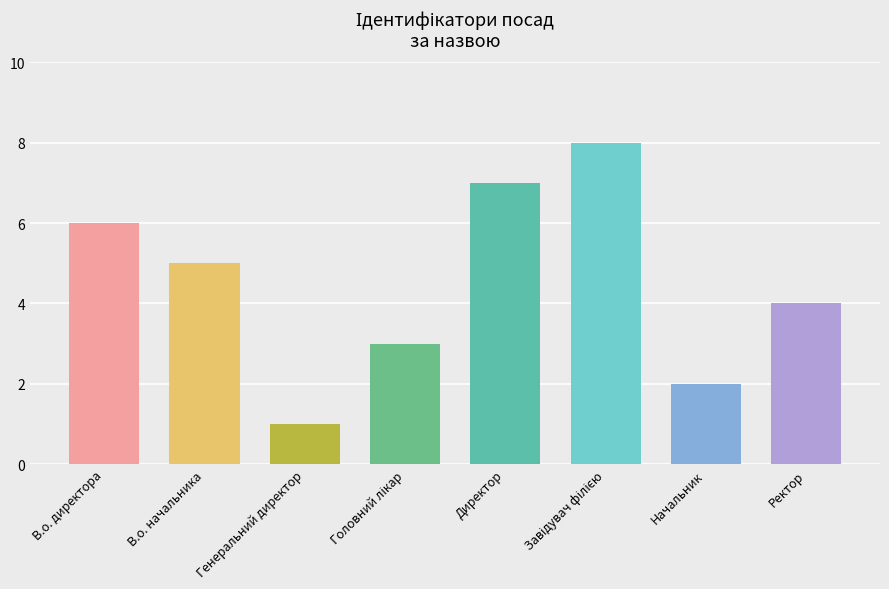

How many data points are less than 5?

4